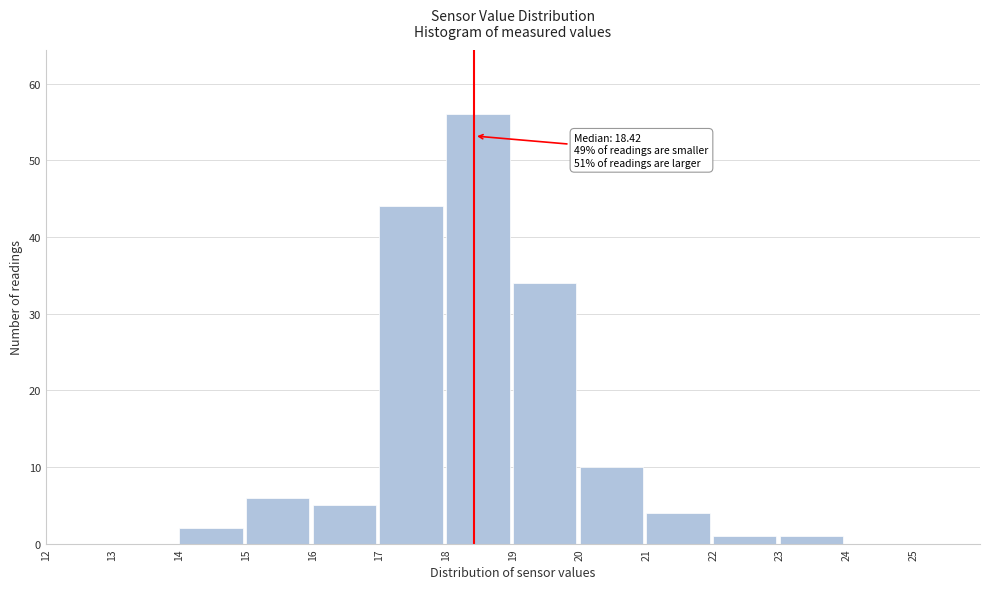

Which range on the x-axis has the tallest bar?

18 to 19